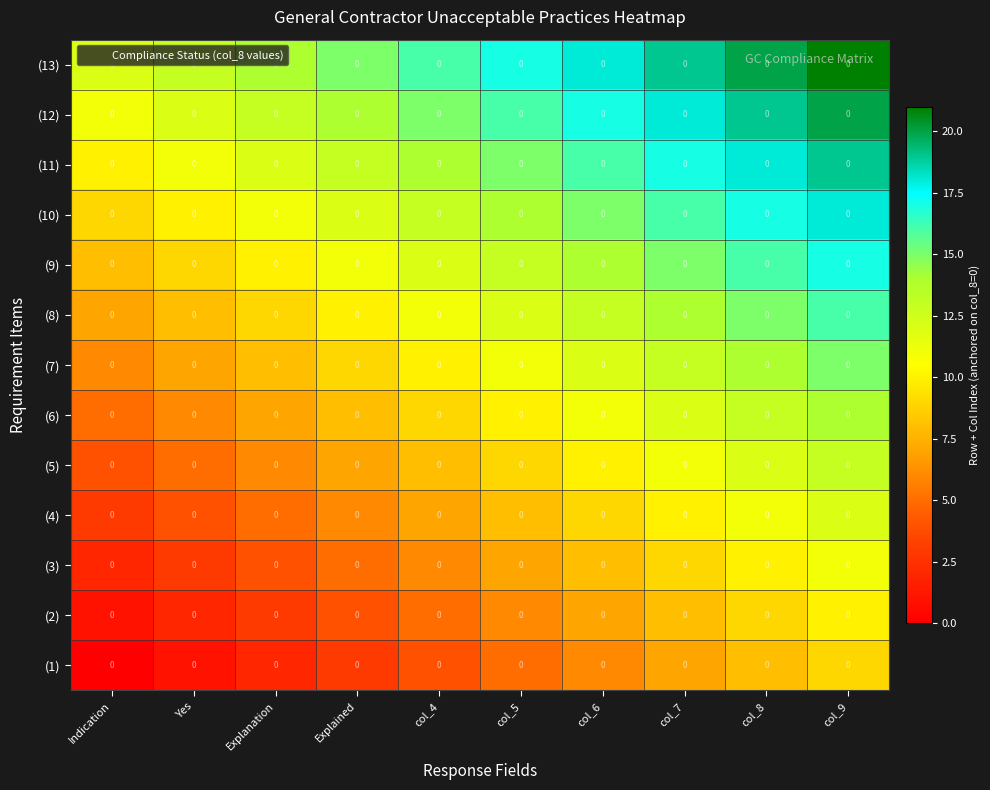

What is the average value of the (6) series?

10